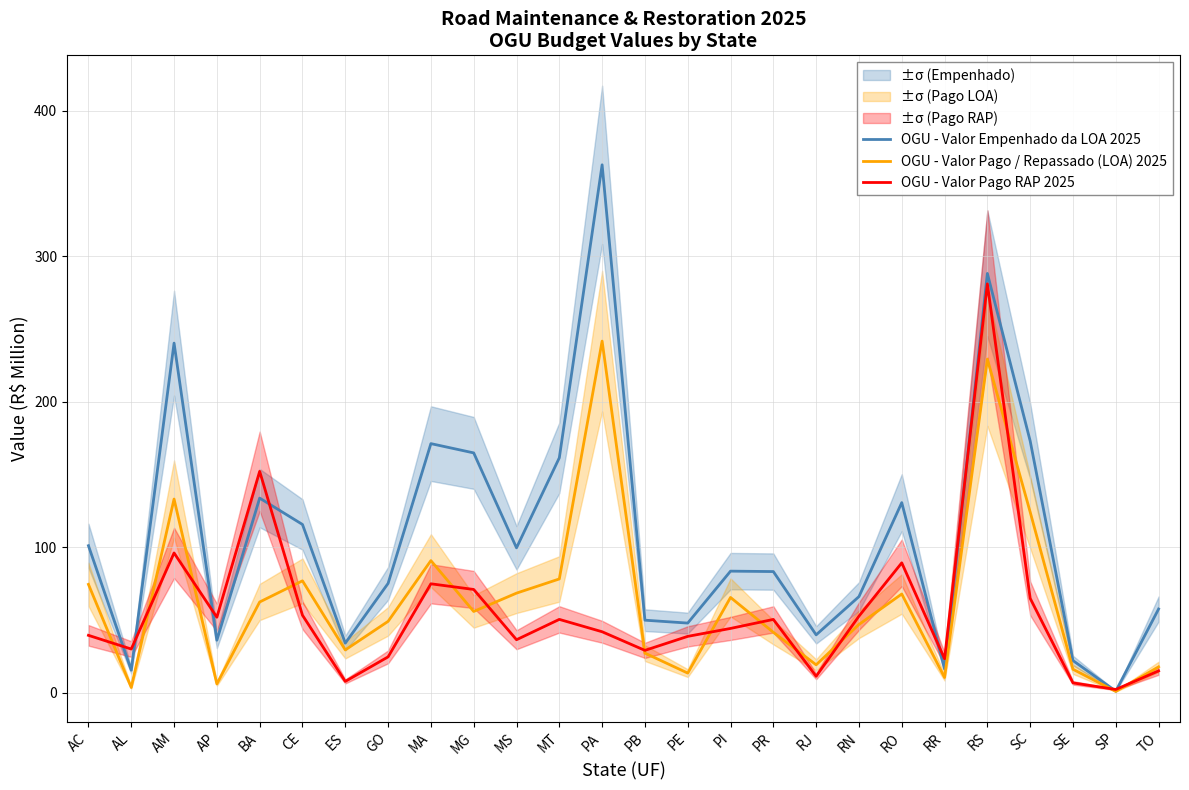

At which label is OGU - Valor Empenhado da LOA 2025 closest to 181?

SC